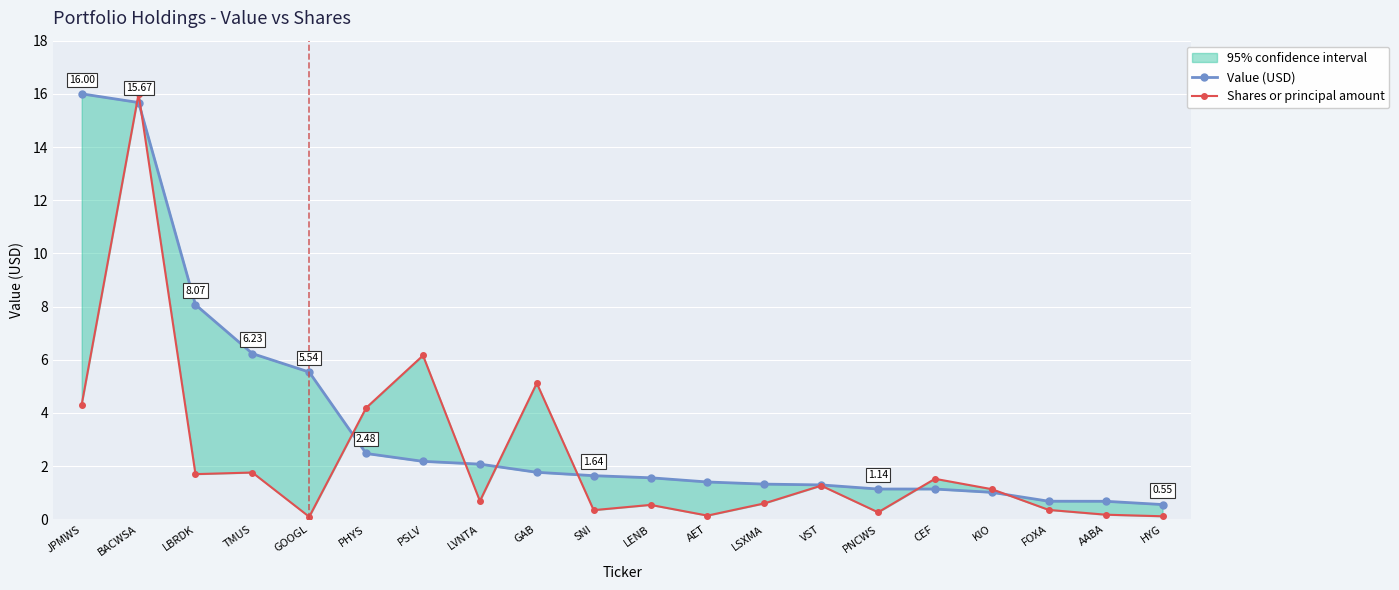

Reading left to right, extract all data points from this chart.

Value (USD): 16.0	15.7	8.1	6.2	5.5	2.5	2.2	2.1	1.8	1.6	1.6	1.4	1.3	1.3	1.1	1.1	1.0	0.7	0.7	0.6
Shares or principal amount: 4.3	16.0	1.7	1.8	0.1	4.2	6.2	0.7	5.1	0.3	0.5	0.1	0.6	1.3	0.3	1.5	1.1	0.4	0.2	0.1